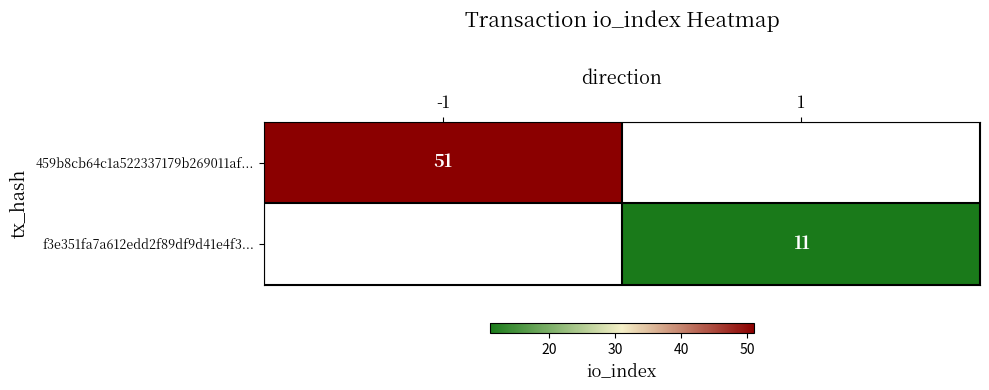

The value of f3e351fa7a612edd2f89df9d41e4f3... at 1 is 7.3. True or false?

False